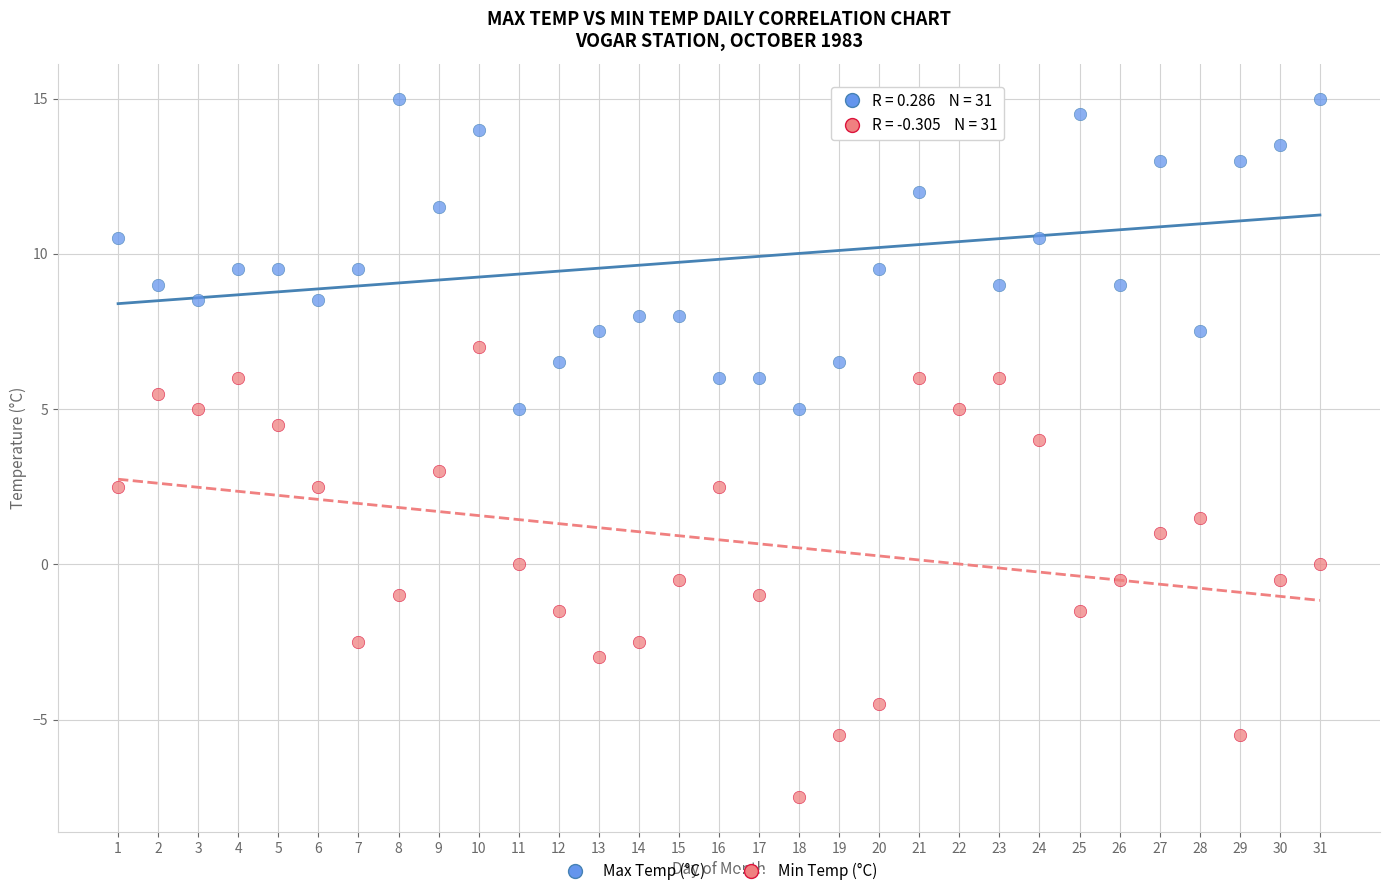

What are all the series names shown in the legend?

Max Temp (°C), Min Temp (°C)